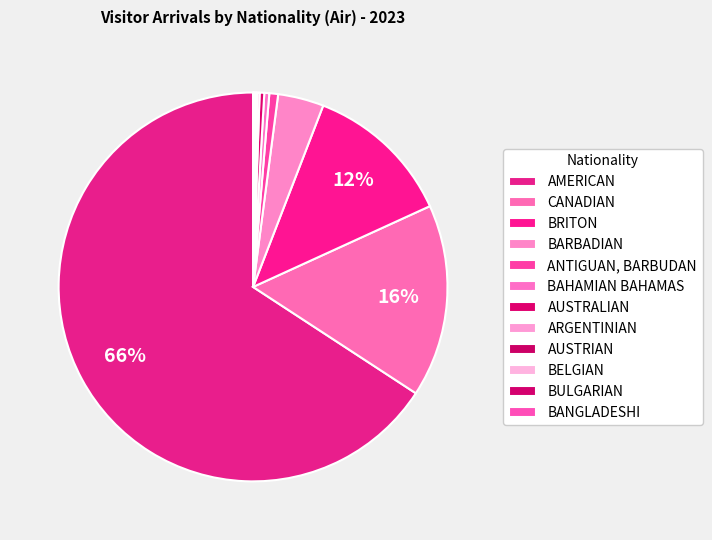

Which slice is the smallest?

BANGLADESHI